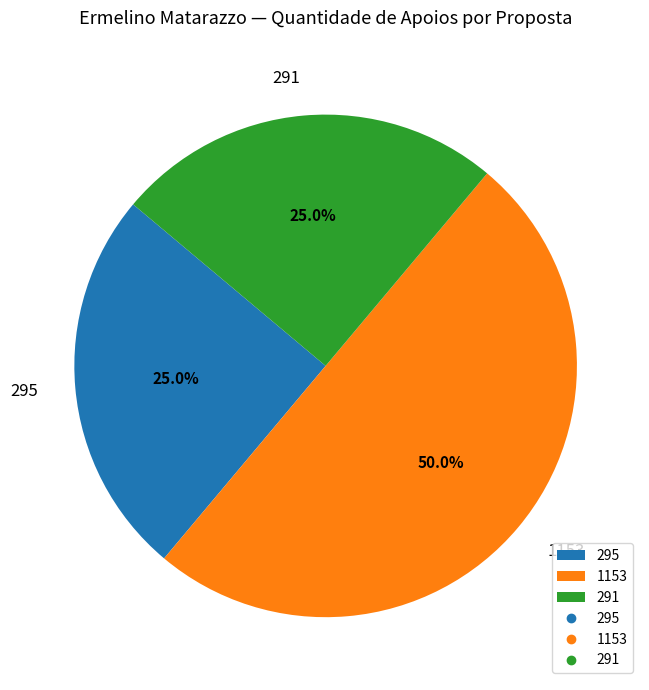

Which category has the biggest portion of the pie?

1153